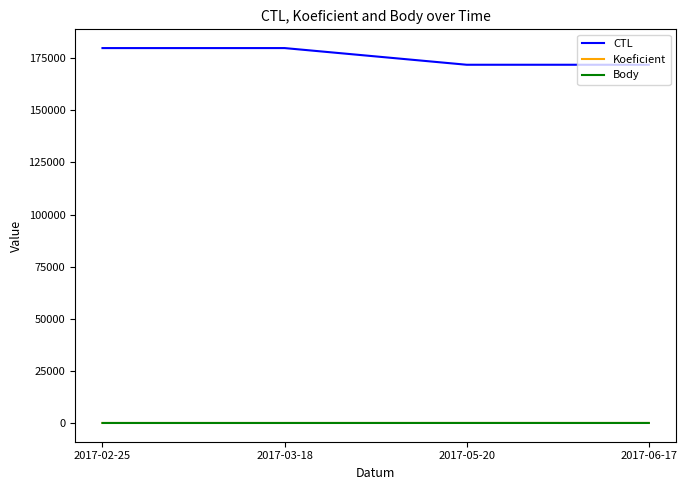

List the series in order of their peak value, highest first.

CTL, Koeficient, Body